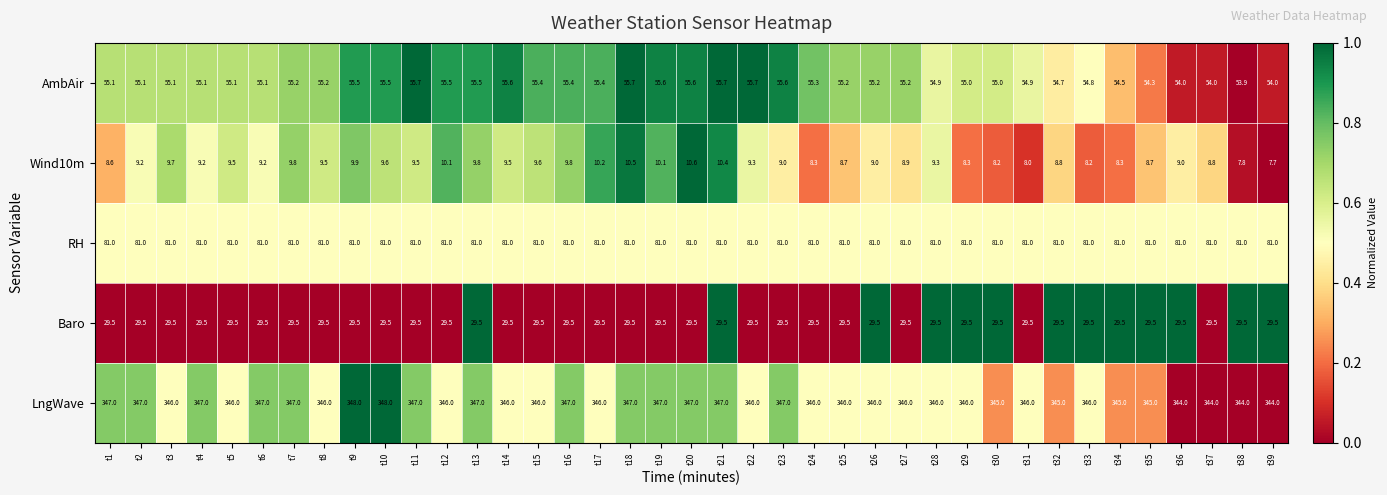

Which series has the widest spread of values?

LngWave